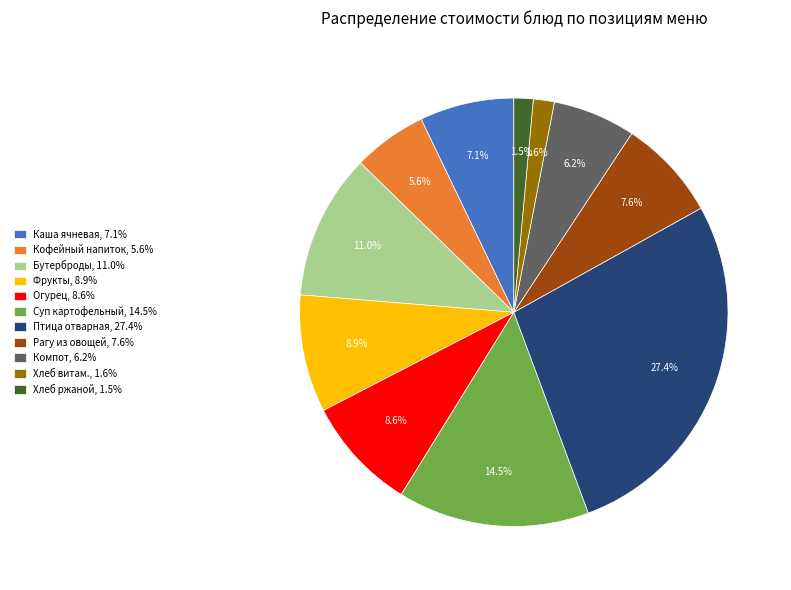

Does any single category account for the majority?

No